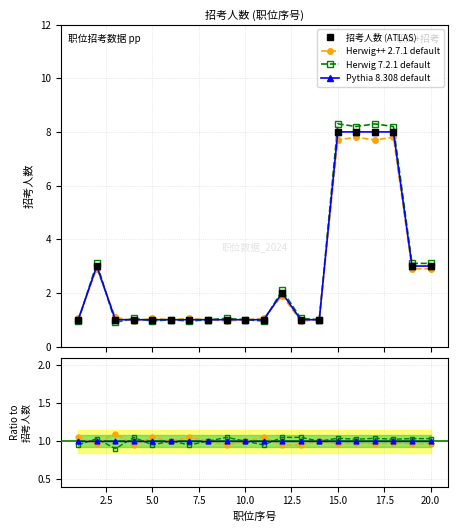

True or false: Herwig 7.2.1 default and 招考人数 (ATLAS) cross at least once.

True